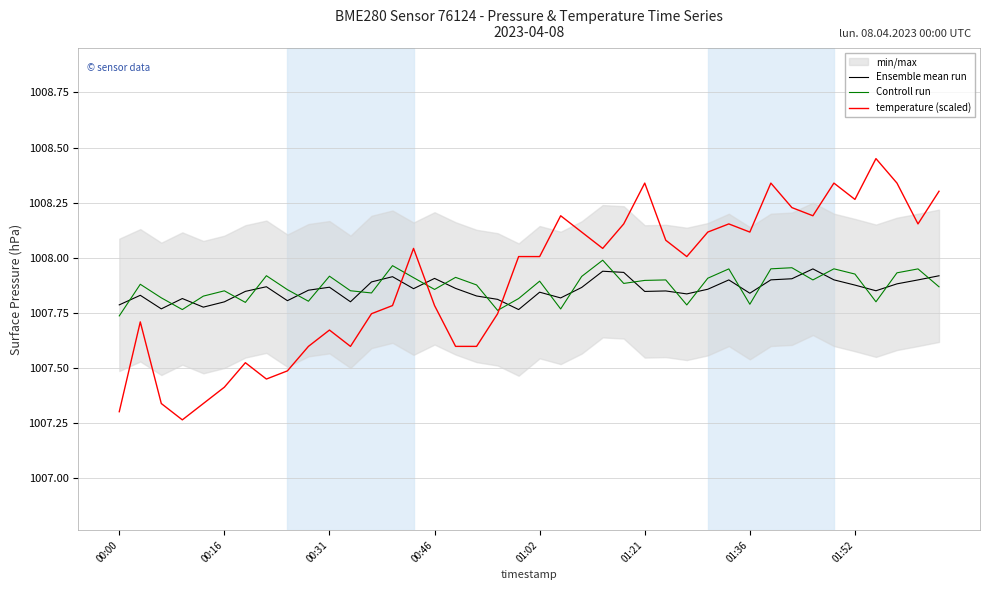

Which series ends up on top after the final intersection of temperature (scaled) and Ensemble mean run?

temperature (scaled)